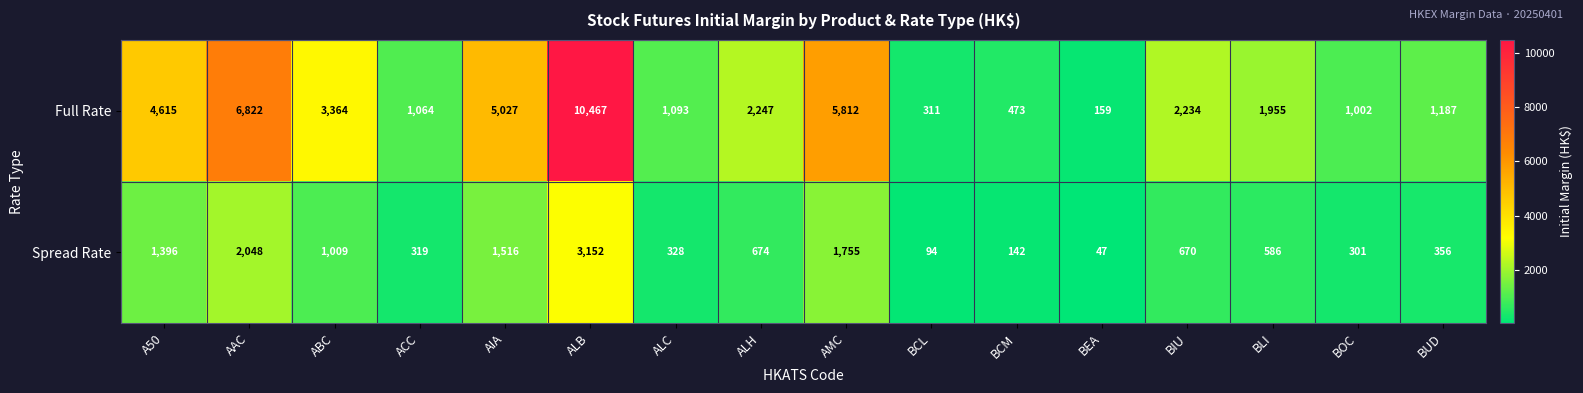

Which series changed the most between AIA and BIU?

Full Rate